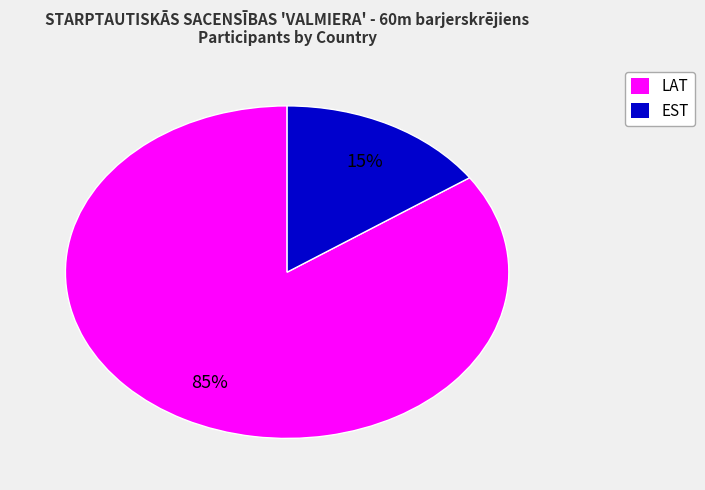

Which category accounts for the majority?

LAT